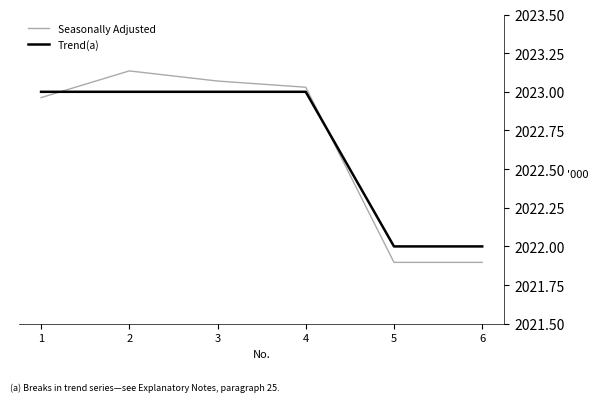

At which category is the sum across all series the highest?

2